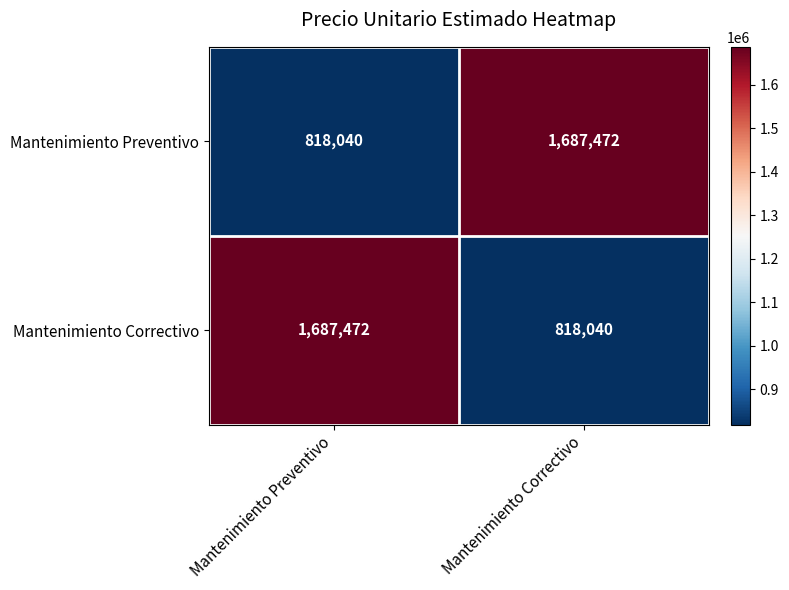

What is the maximum value shown in the chart?

1687472